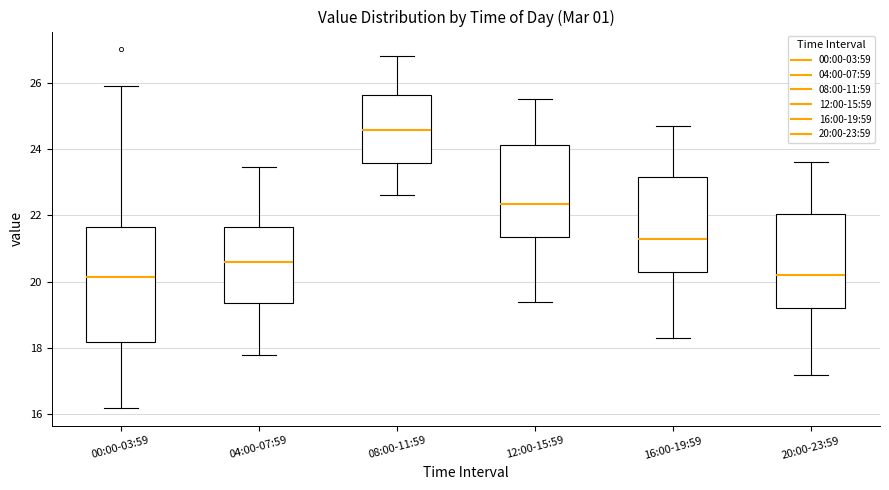

Reading left to right, read every box against the y-axis: the position of its median line, the range the box covers, and the ends of its whiskers. The values are not printed on the chart, so give them approximately, as read against the axis.

00:00-03:59: median 20.2, box 18.2 to 21.6, whiskers 16.2 to 26.0
04:00-07:59: median 20.6, box 19.4 to 21.6, whiskers 17.8 to 23.4
08:00-11:59: median 24.6, box 23.6 to 25.6, whiskers 22.6 to 26.8
12:00-15:59: median 22.4, box 21.4 to 24.2, whiskers 19.4 to 25.6
16:00-19:59: median 21.4, box 20.4 to 23.2, whiskers 18.4 to 24.8
20:00-23:59: median 20.2, box 19.2 to 22.0, whiskers 17.2 to 23.6